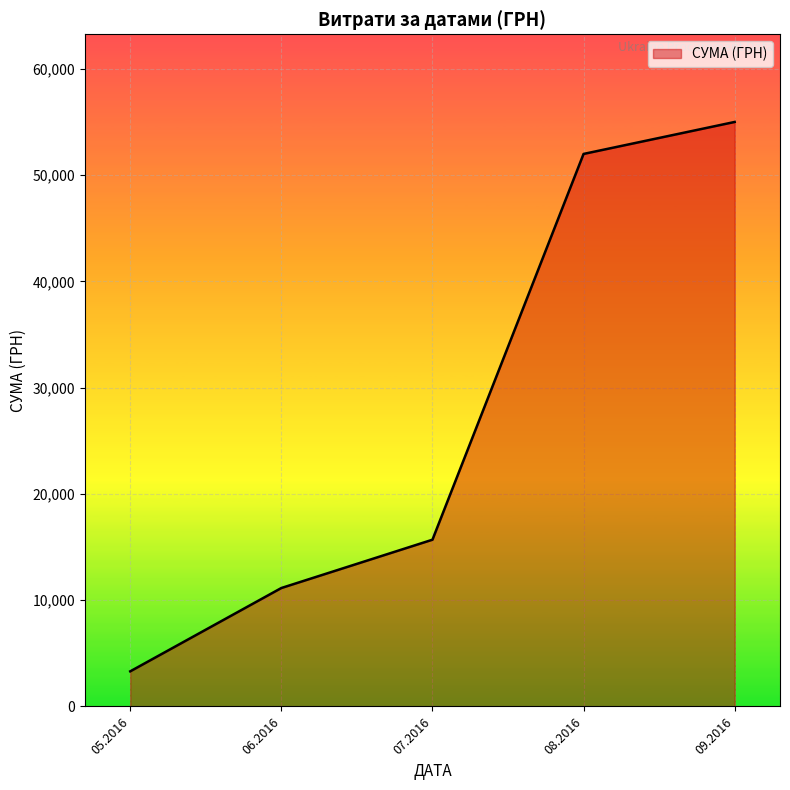

Which has a higher value, 08.2016 or 06.2016?

08.2016